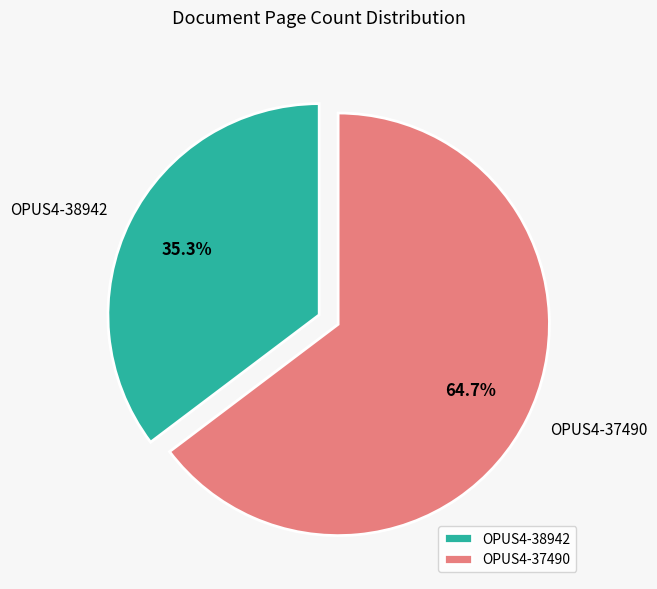

Do OPUS4-38942 and OPUS4-37490 together represent more than half of the pie?

Yes